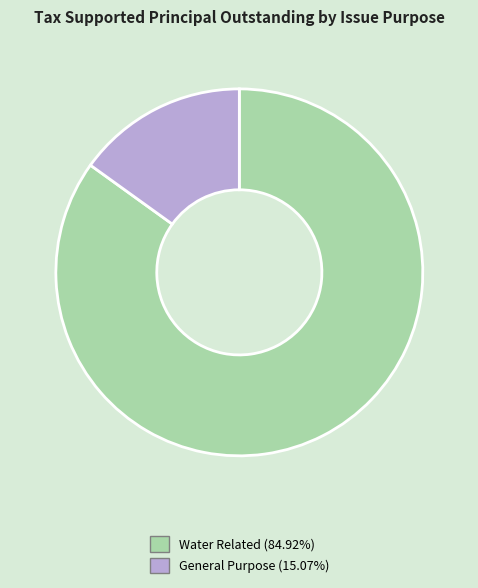

Which has a higher value, Water Related or General Purpose?

Water Related